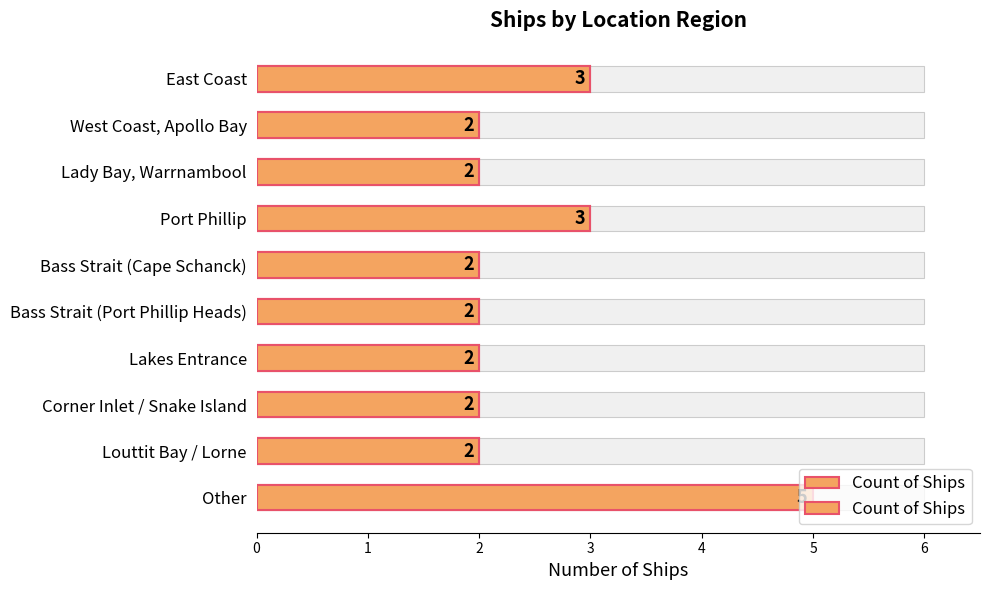

Count the number of data series in this chart.

1